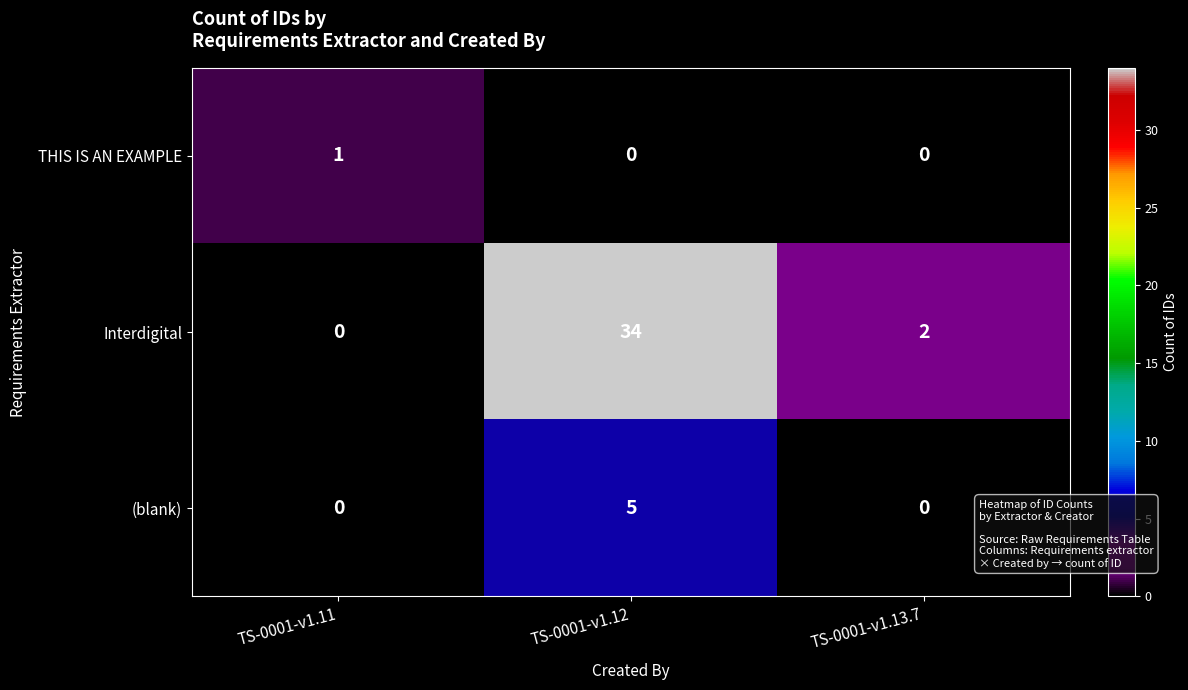

The (blank) series shows 0 at TS-0001-v1.13.7. True or false?

True